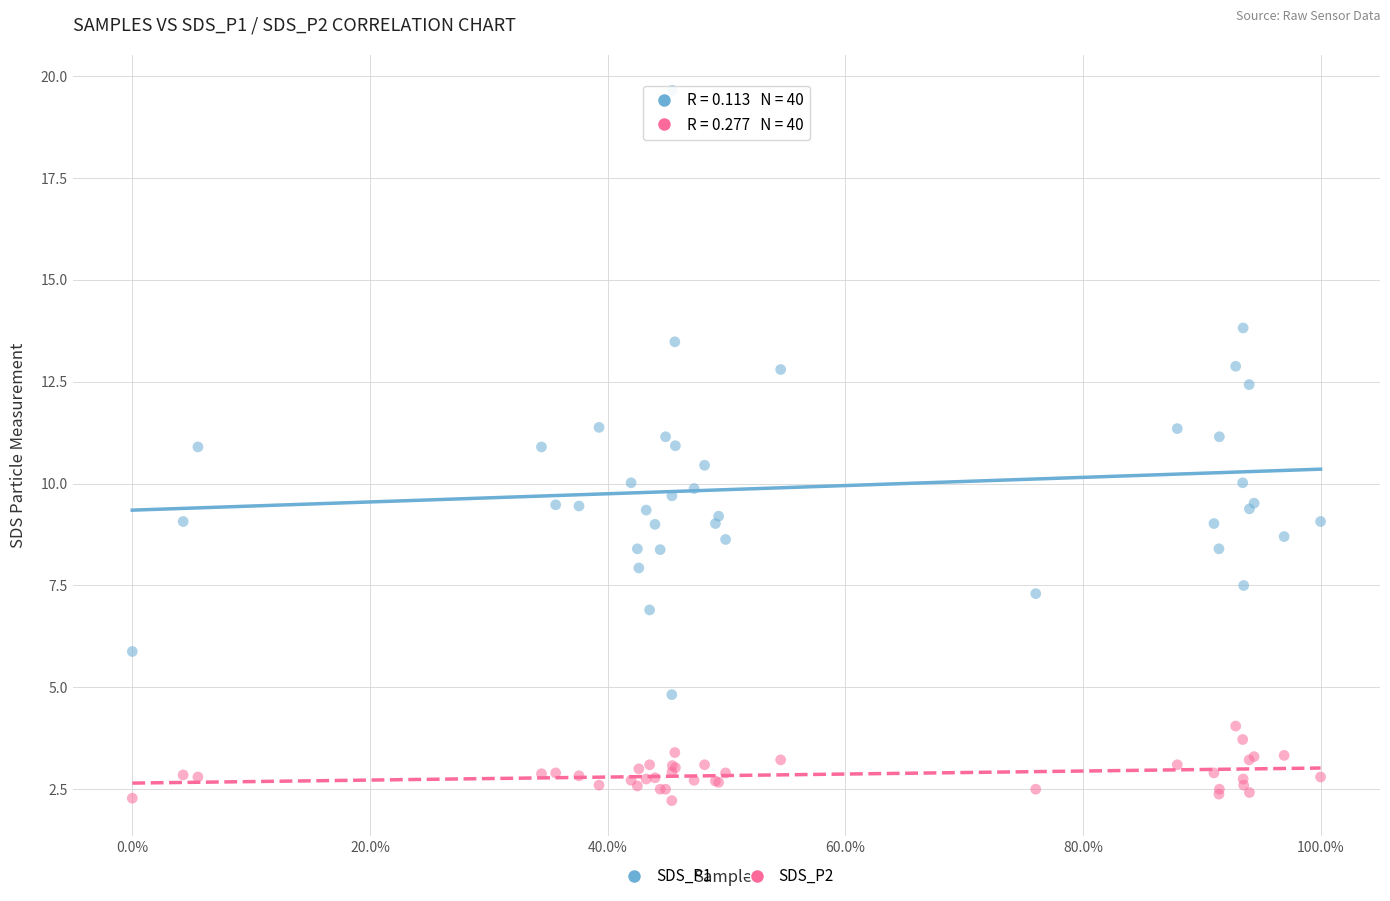

Which series reaches the minimum Y coordinate?

SDS_P2